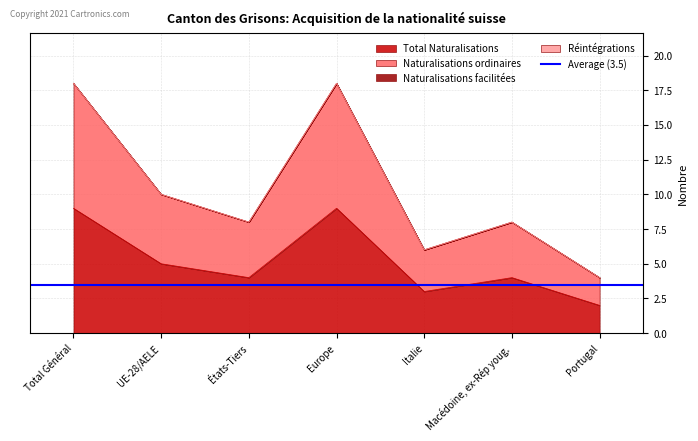

At which category is the sum across all series the highest?

Total Général